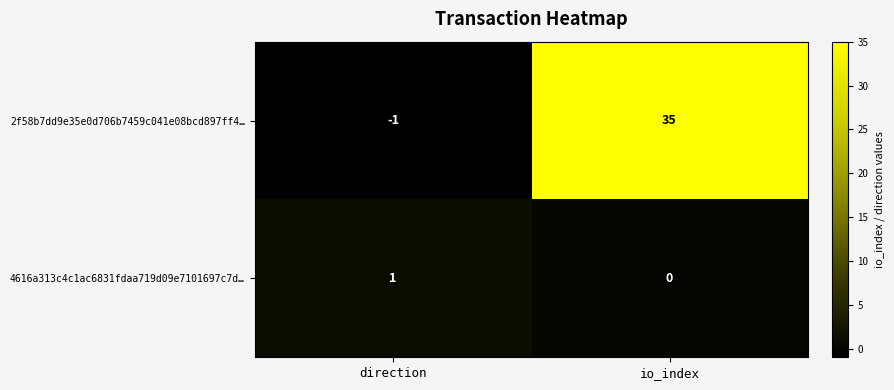

Reading right to left, what are all the values shown in this chart?

2f58b7dd9e35e0d706b7459c041e08bcd897ff4…: 35	-1
4616a313c4c1ac6831fdaa719d09e7101697c7d…: 0	1